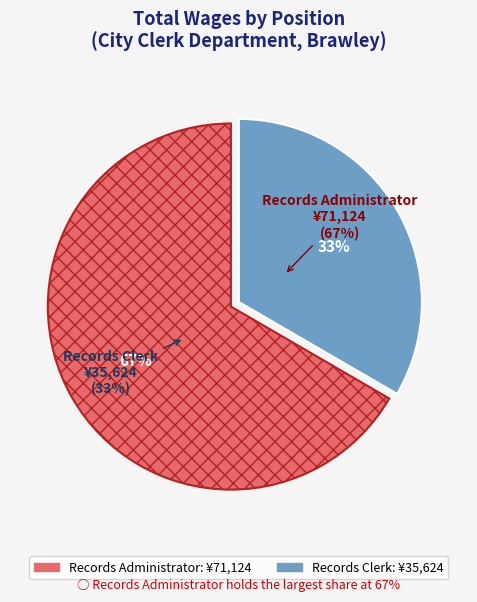

How many segments does this pie chart have?

2